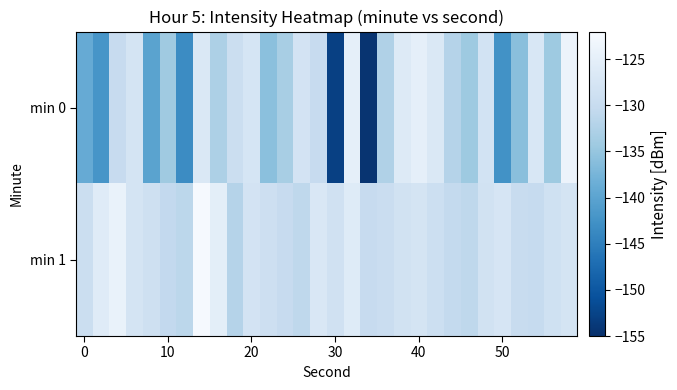

Which series has the largest total across all categories?

min 1